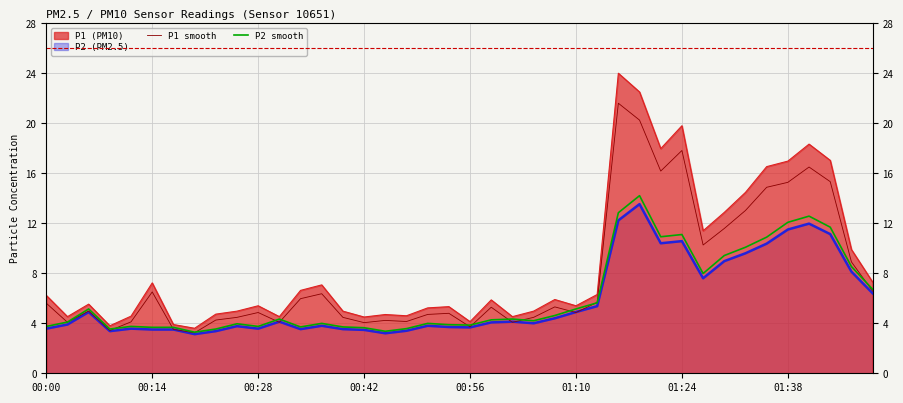

What value does the P1 smooth series have at 00:28?

5.0